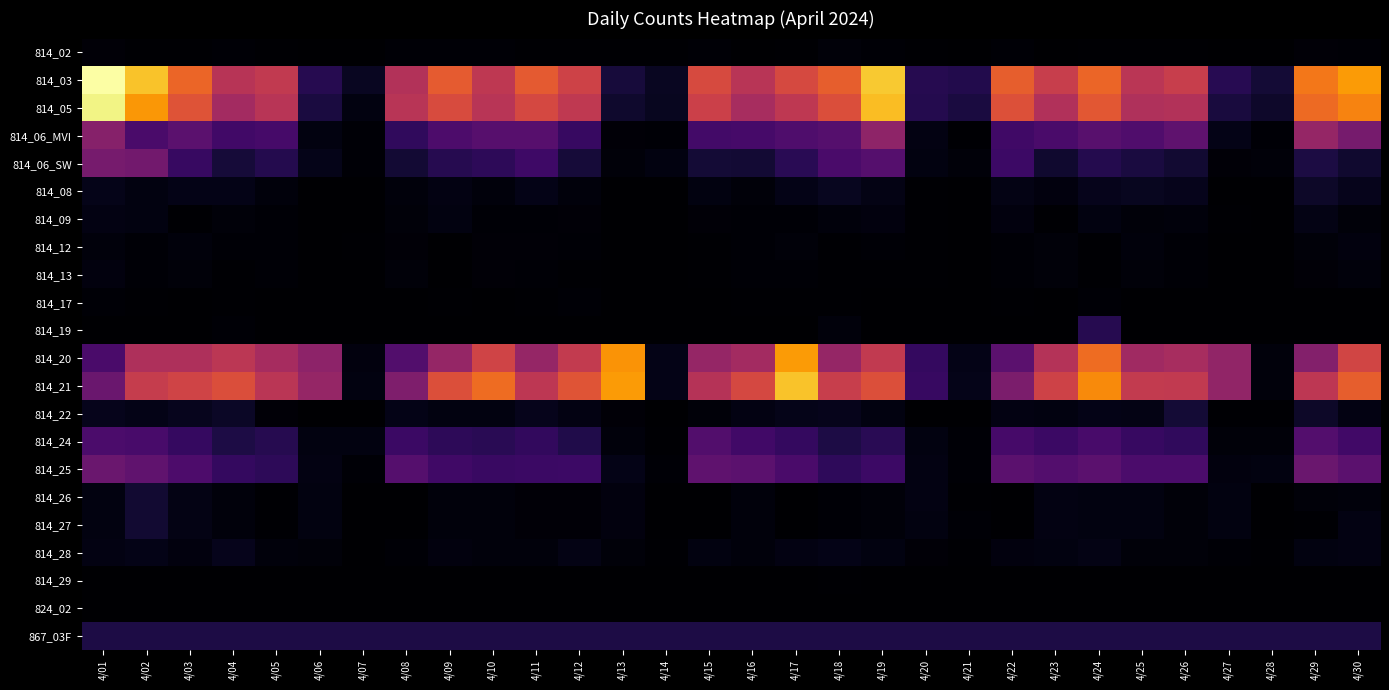

Between 4/07 and 4/23, which is larger?

4/07